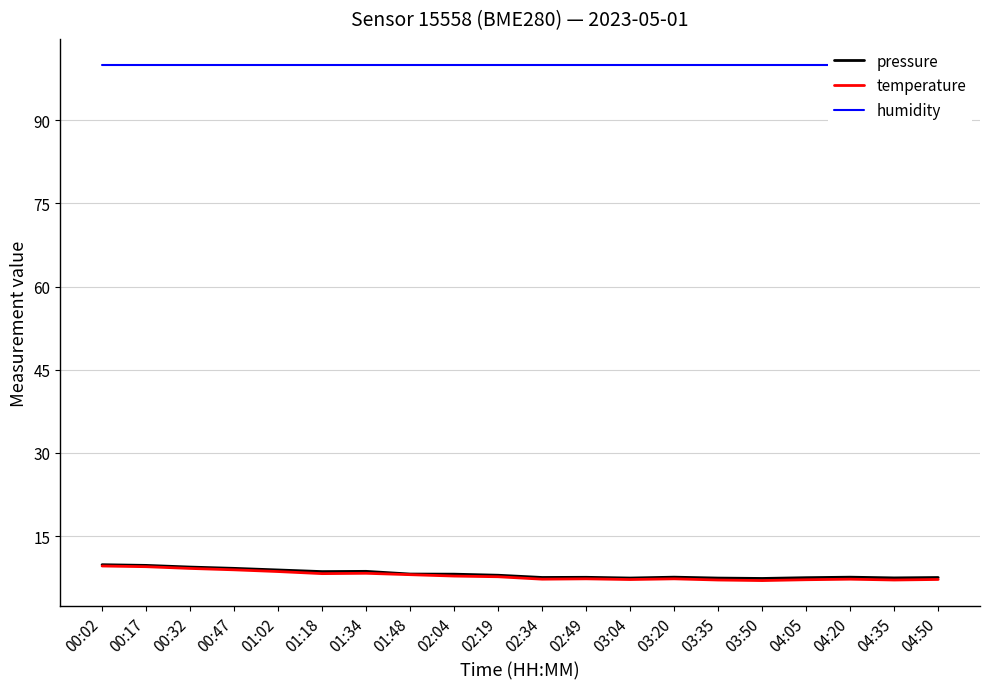

Reading right to left, extract all data points from this chart.

pressure: 04:50=7.5	04:35=7.5	04:20=7.6	04:05=7.5	03:50=7.4	03:35=7.5	03:20=7.6	03:04=7.5	02:49=7.6	02:34=7.6	02:19=8.0	02:04=8.2	01:48=8.2	01:34=8.7	01:18=8.6	01:02=8.9	00:47=9.2	00:32=9.4	00:17=9.7	00:02=9.9
temperature: 04:50=7.2	04:35=7.1	04:20=7.2	04:05=7.2	03:50=7.0	03:35=7.1	03:20=7.3	03:04=7.2	02:49=7.3	02:34=7.2	02:19=7.7	02:04=7.8	01:48=8.1	01:34=8.3	01:18=8.2	01:02=8.6	00:47=8.9	00:32=9.2	00:17=9.5	00:02=9.6
humidity: 04:50=100.0	04:35=100.0	04:20=100.0	04:05=100.0	03:50=100.0	03:35=100.0	03:20=100.0	03:04=100.0	02:49=100.0	02:34=100.0	02:19=100.0	02:04=100.0	01:48=100.0	01:34=100.0	01:18=100.0	01:02=100.0	00:47=100.0	00:32=100.0	00:17=100.0	00:02=100.0